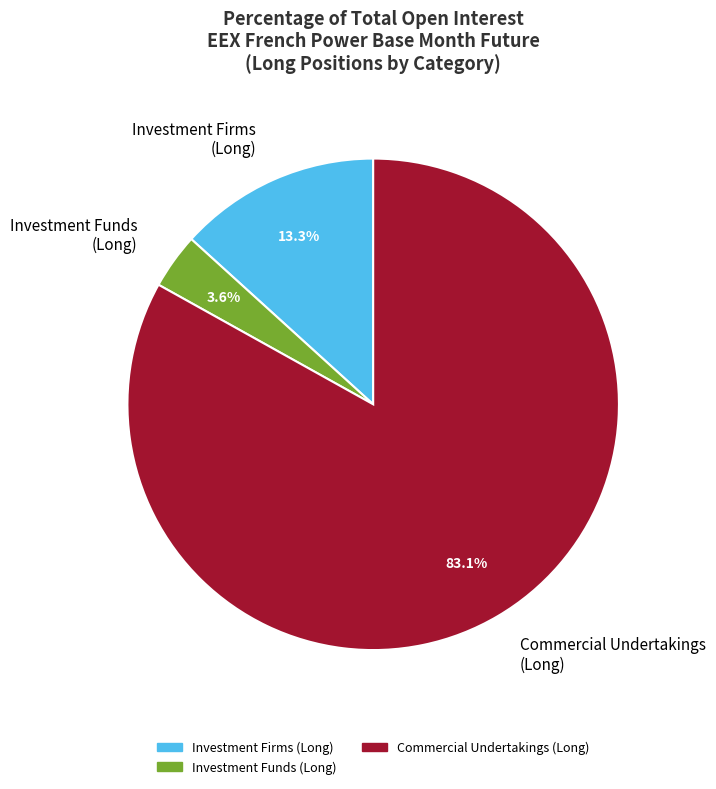

Which category has the biggest portion of the pie?

Commercial Undertakings (Long)